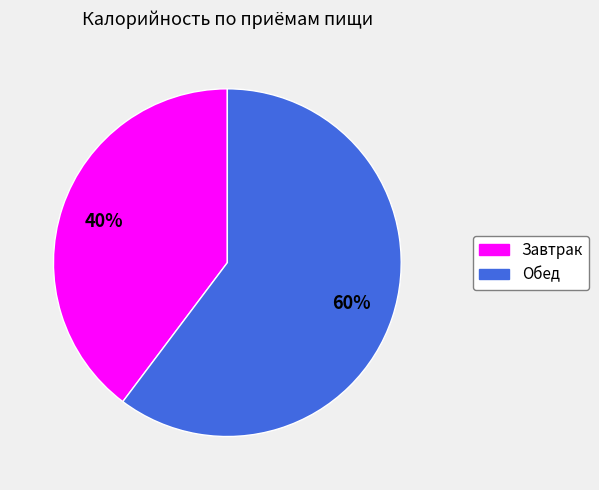

Is there a majority slice in this chart?

Yes